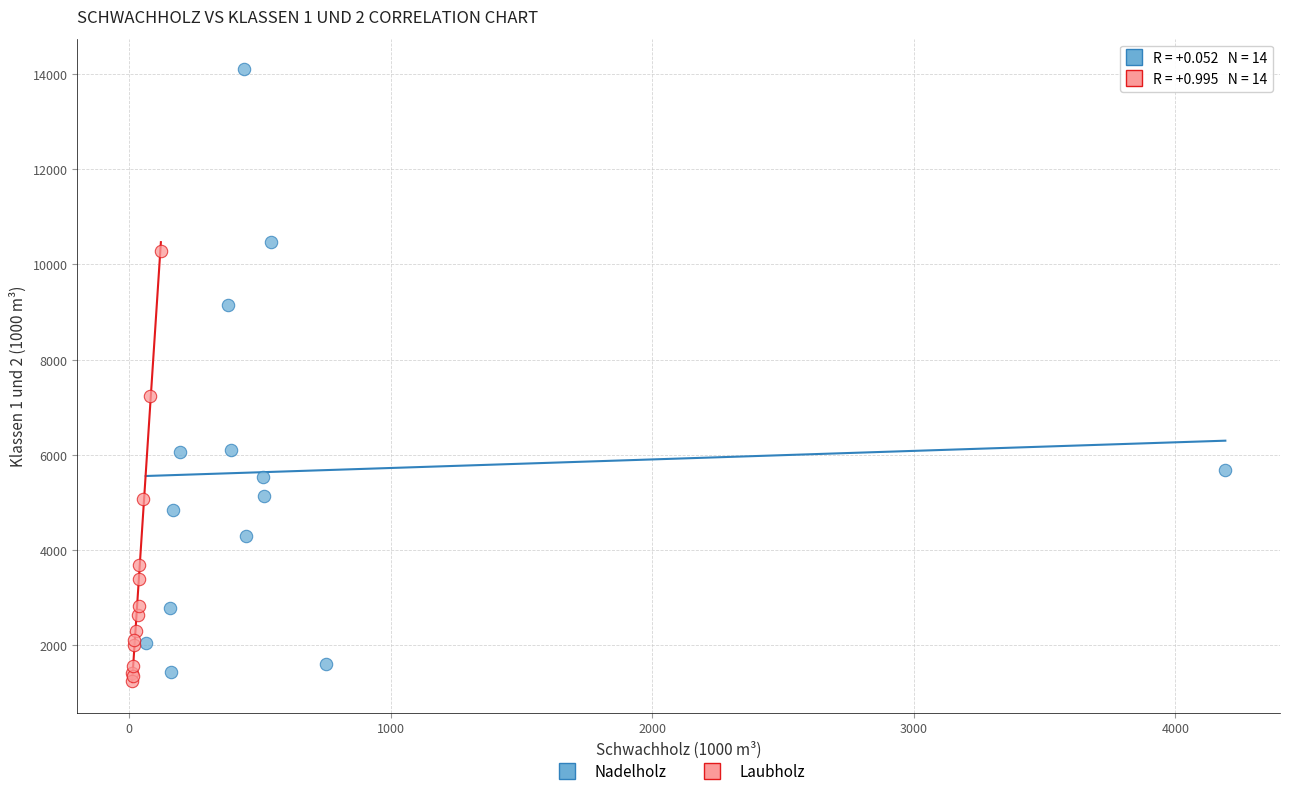

Which series contains the highest Y value?

Nadelholz